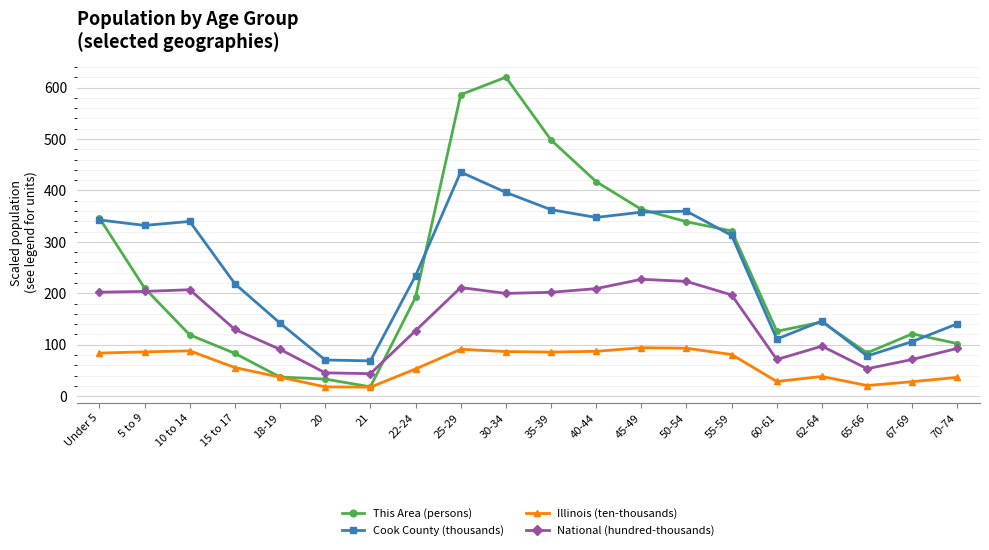

What is the minimum value shown in the chart?

17.3